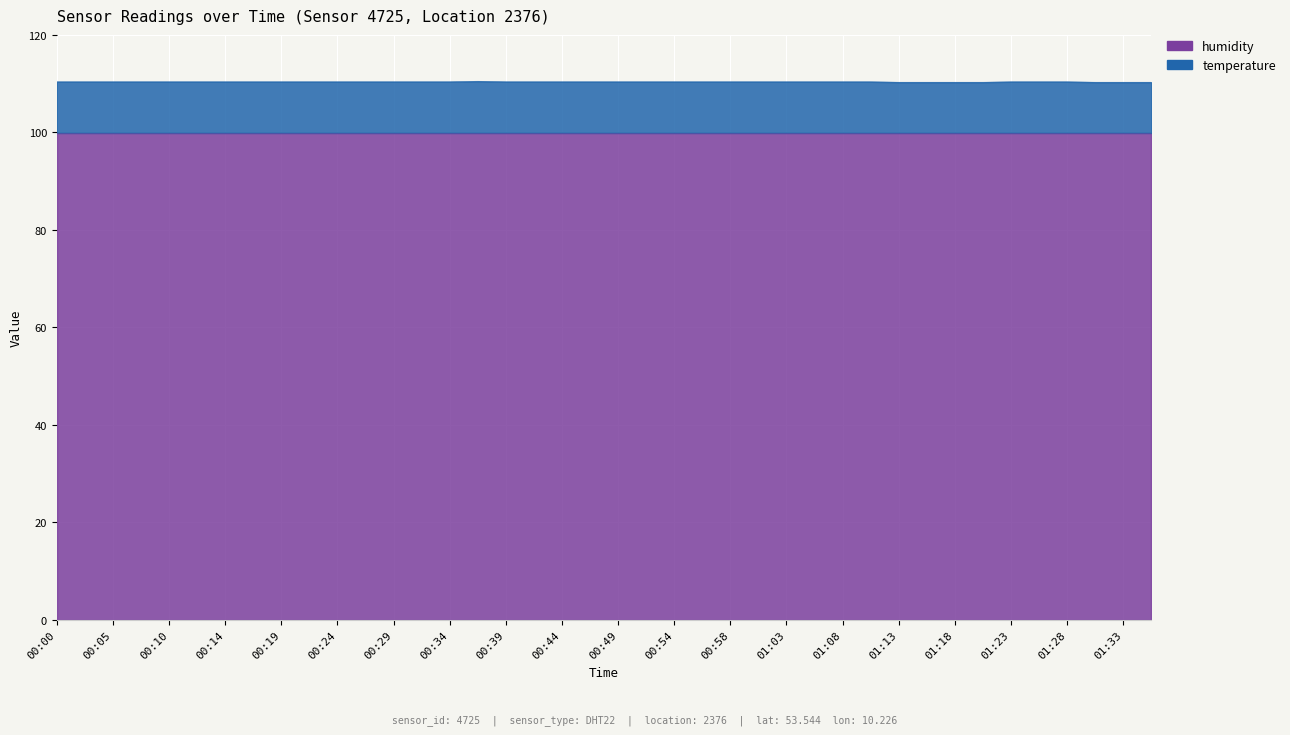

How many interior local peaks (higher than both neighbors) does the data have?

1